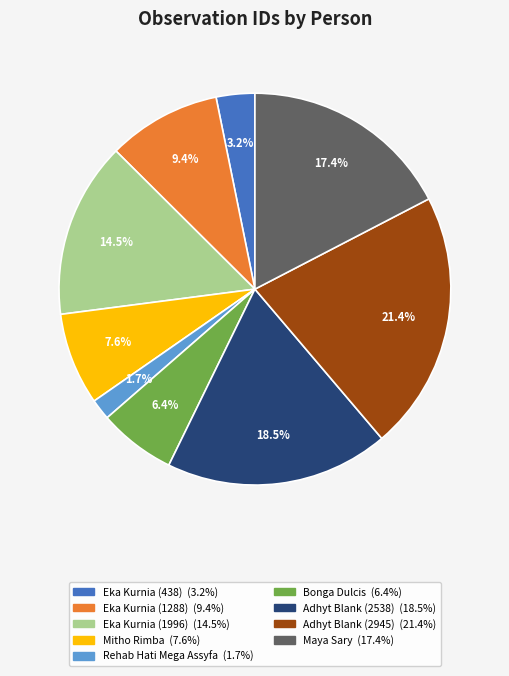

Is there any slice that represents more than half of the pie?

No